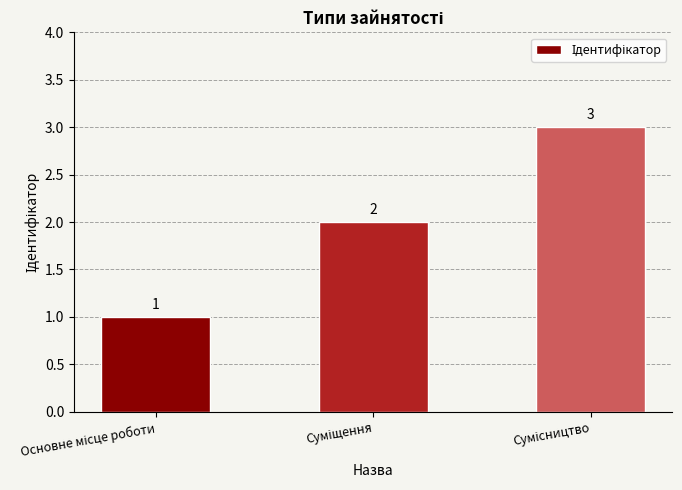

Count the number of data series in this chart.

1